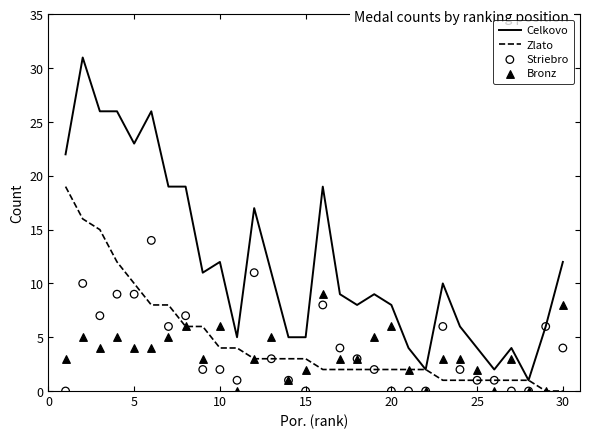

What are all the series names shown in the legend?

Celkovo, Zlato, Striebro, Bronz